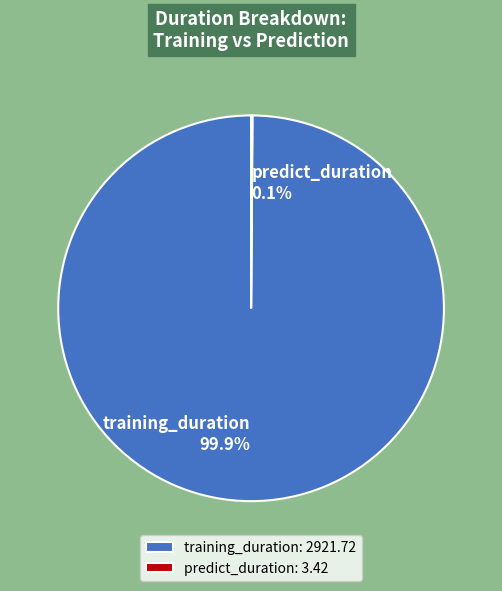

To the nearest percent, what is the difference between the largest and smallest slice percentages?

100%